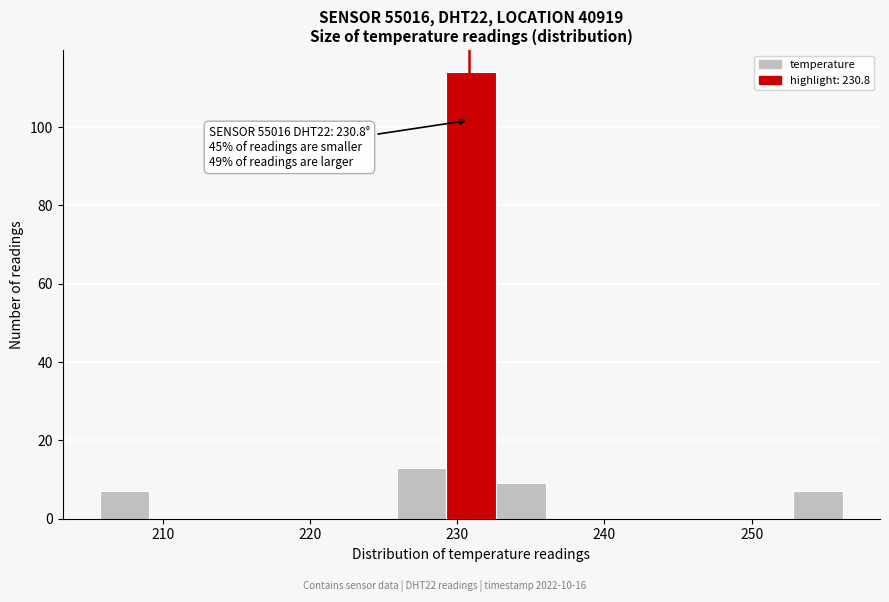

Read against the x-axis, roughly where is the centre of the tallest bar?

231